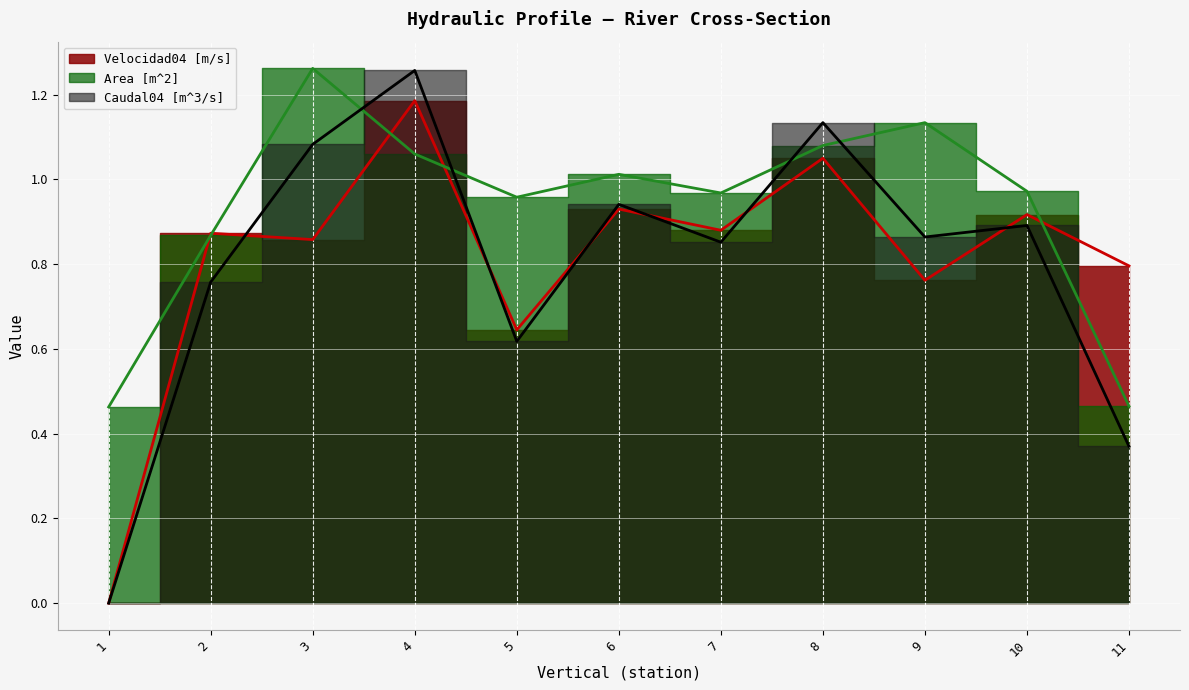

How many interior local valleys does the Caudal04 [m^3/s] series have?

3